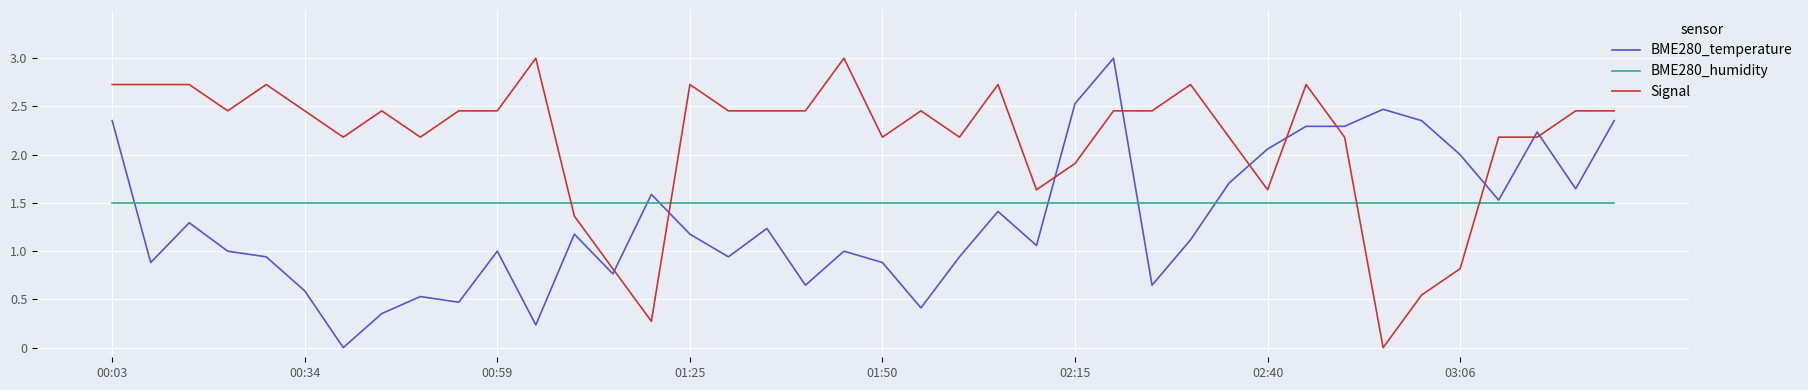

True or false: Signal and BME280_temperature cross at least once.

True